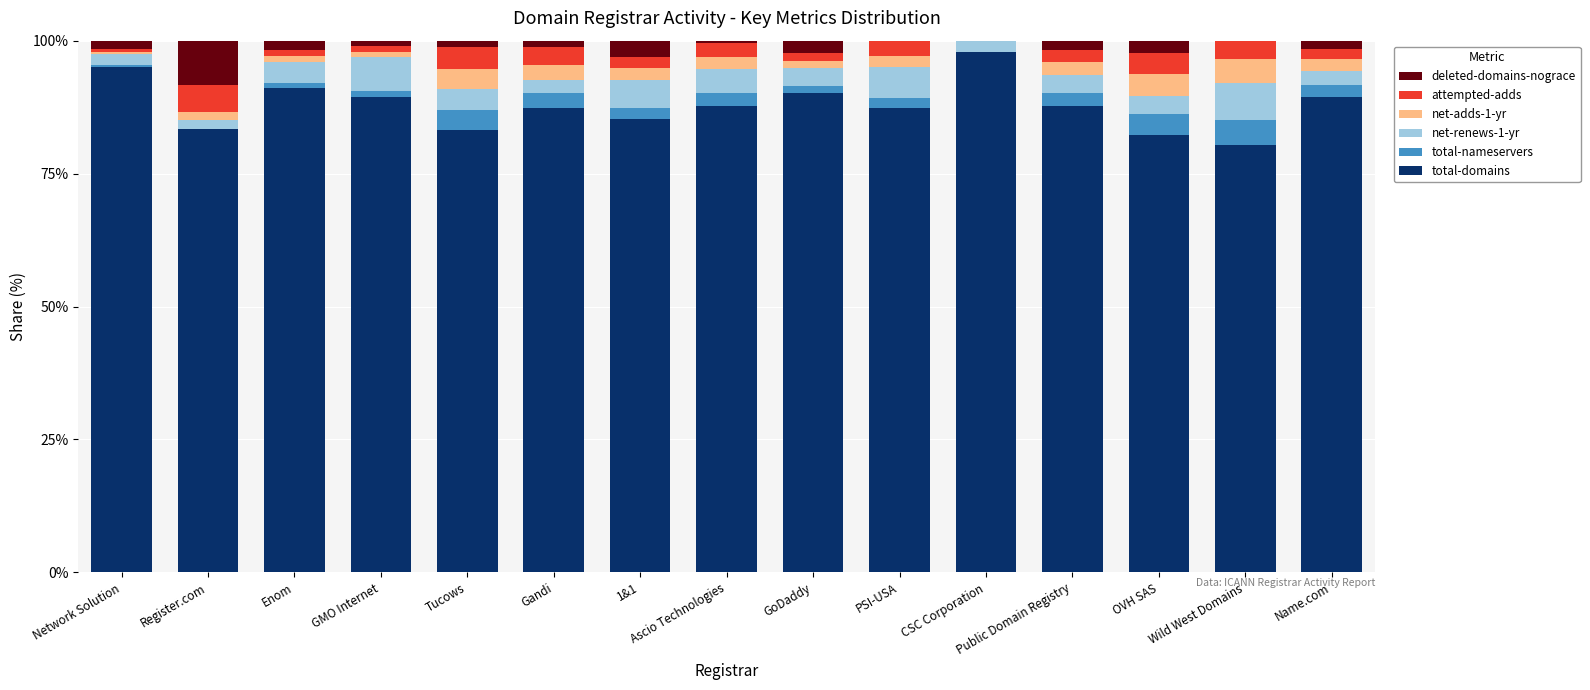

How many categories are shown in the chart?

15